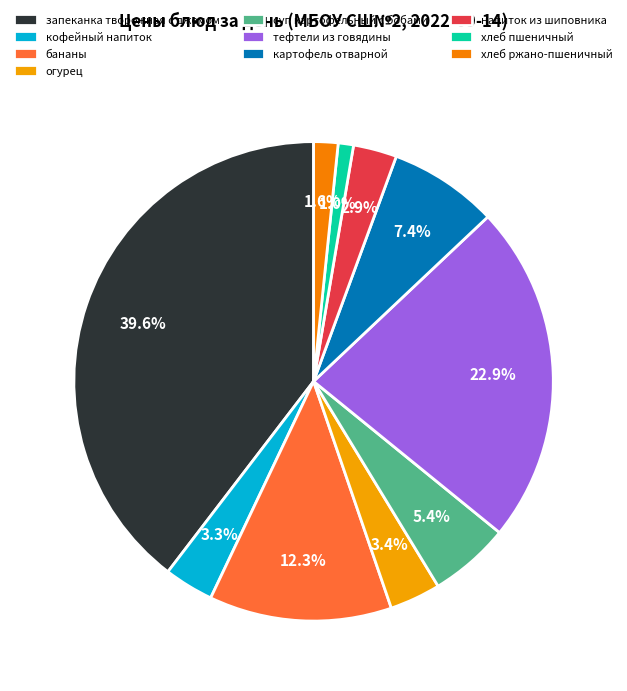

Count the number of slices in the pie.

10